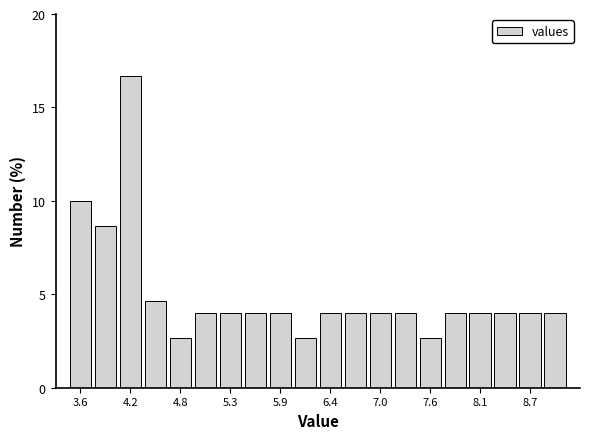

Read against the x-axis, roughly where is the centre of the tallest bar?

4.2